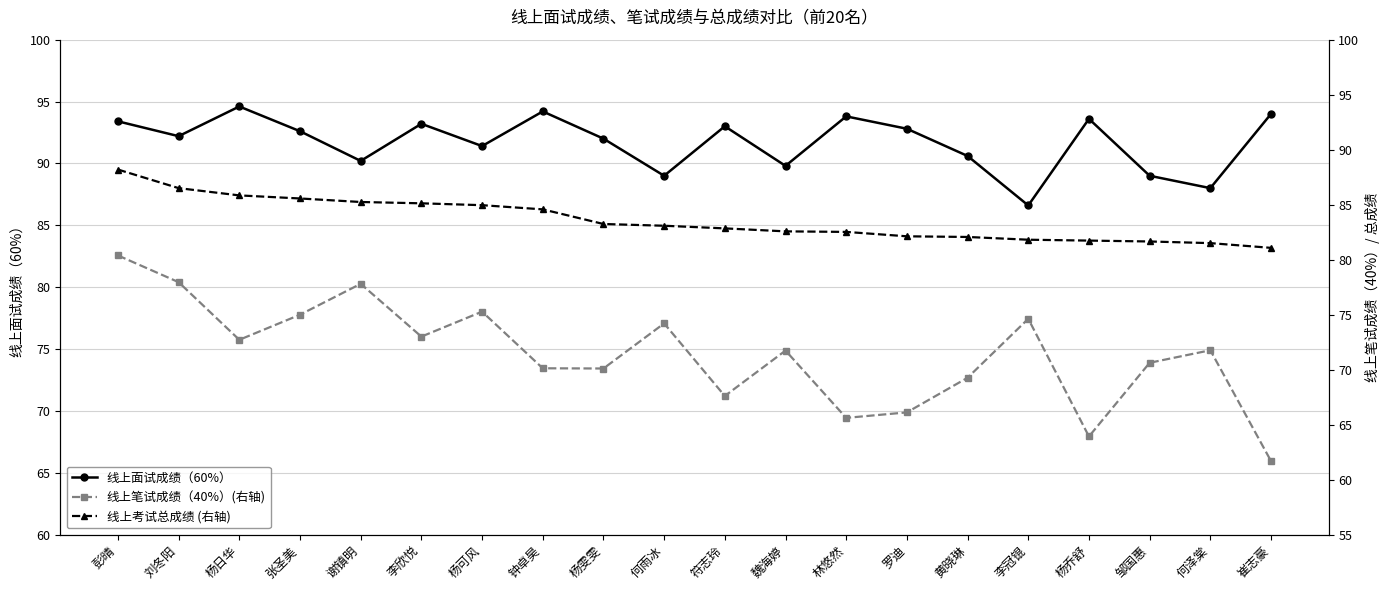

What is the label of the 15th point from the left?

黄晓琳